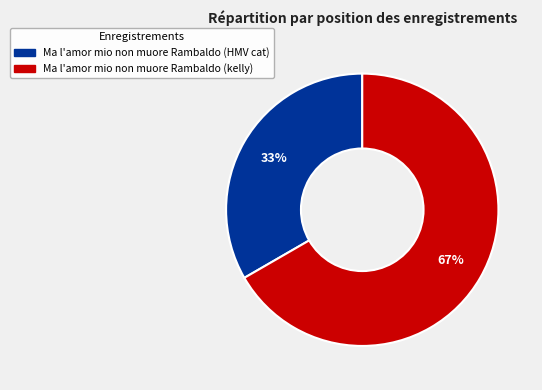

How many slices are in this pie chart?

2